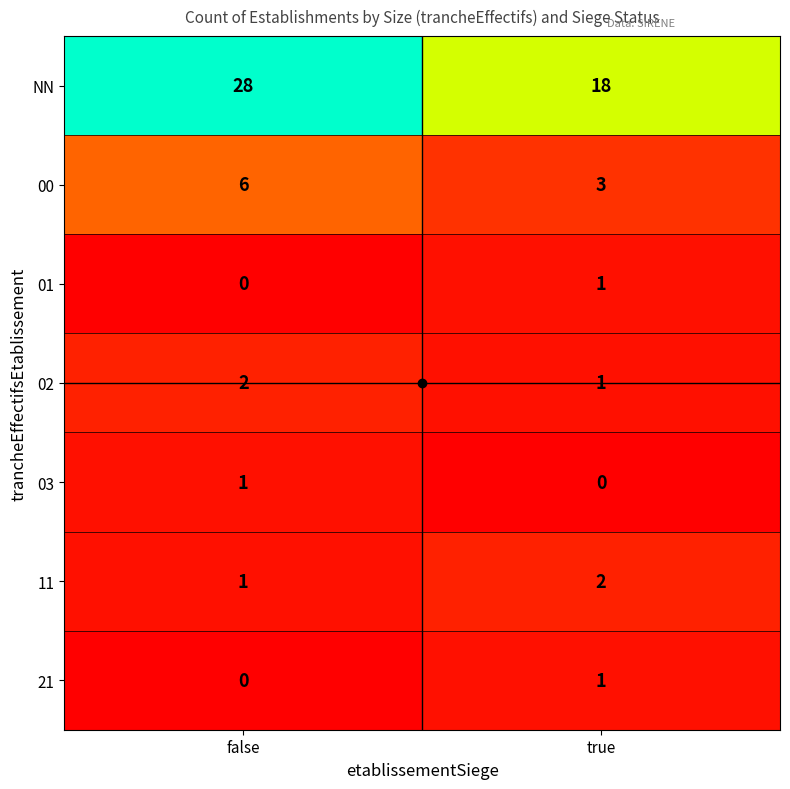

What is the total value across all series at false?

38